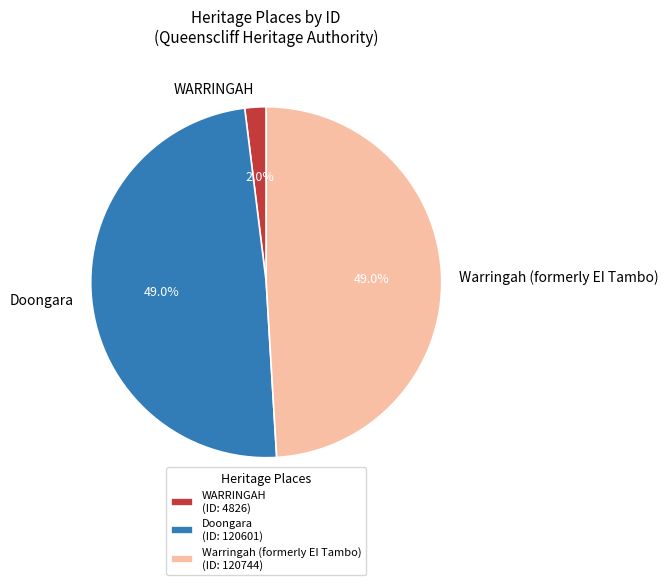

Does Doongara represent more than half of the total?

No